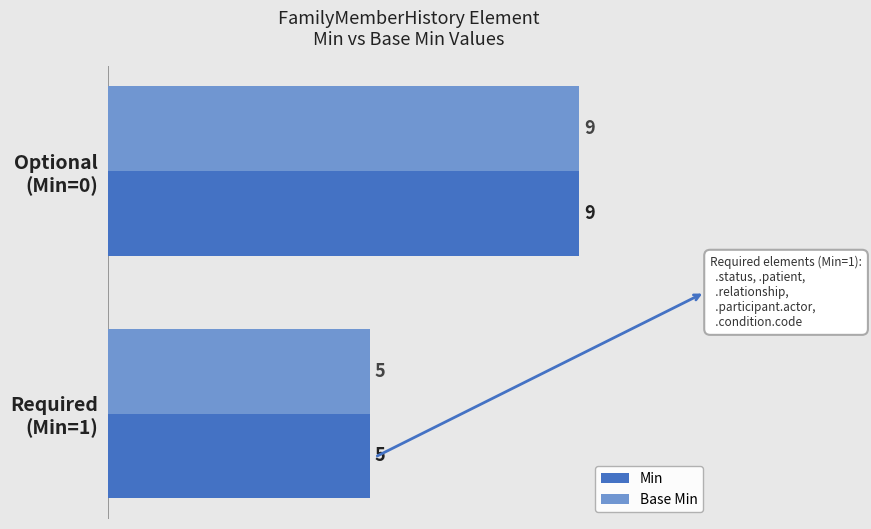

Count the number of data series in this chart.

2